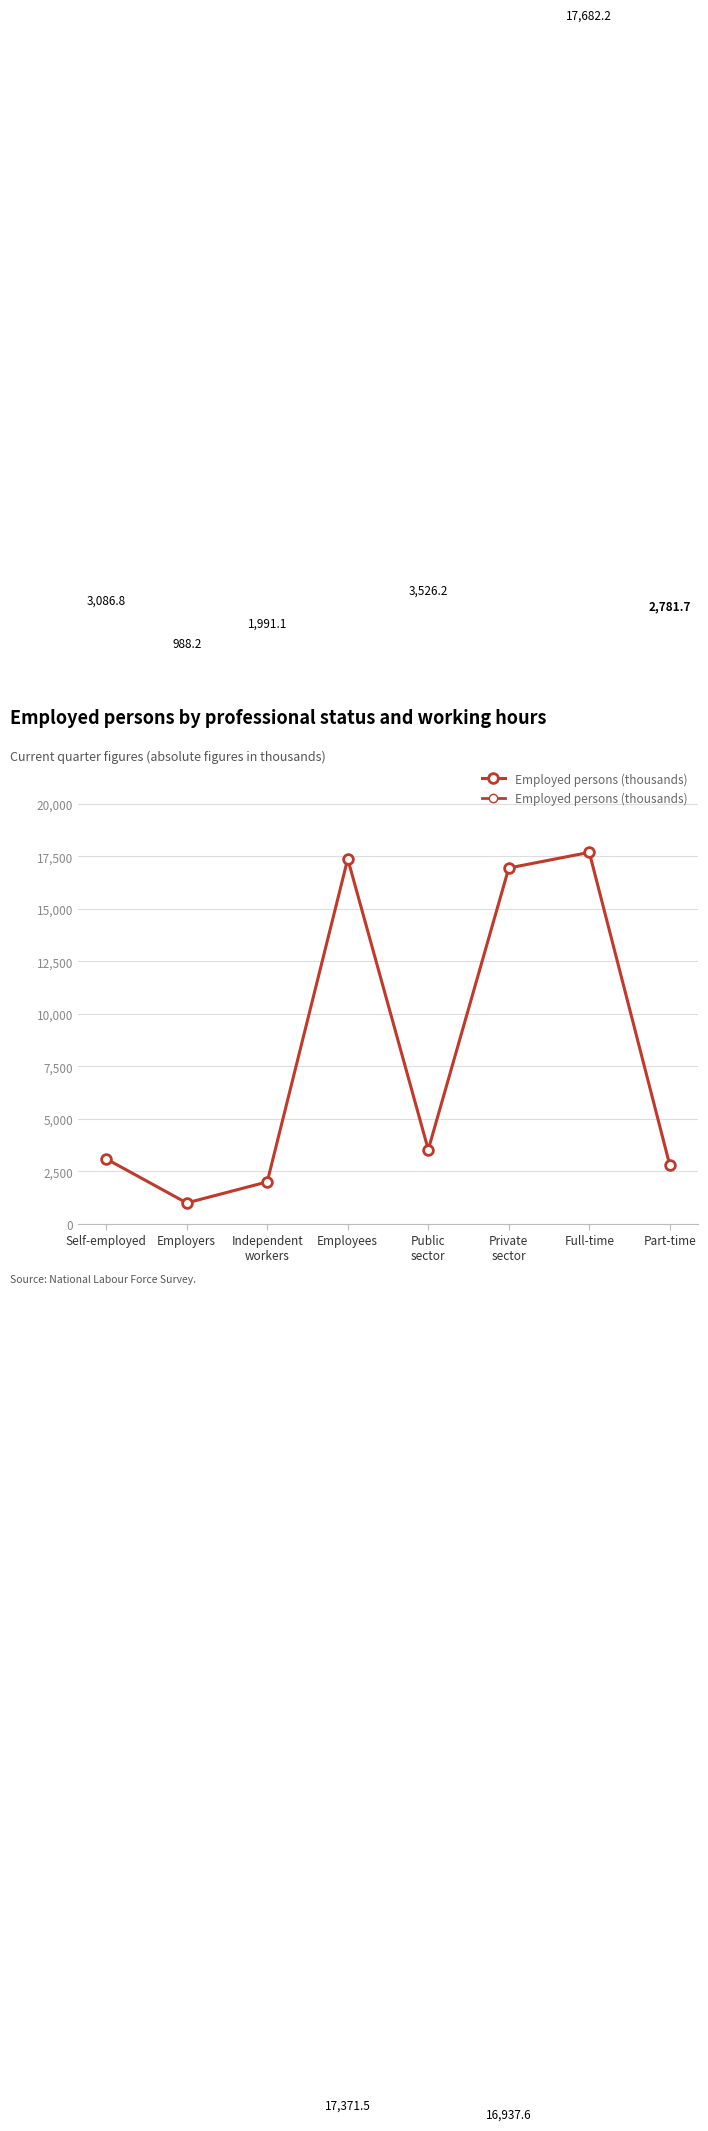

True or false: the data has more than 0 interior local peaks.

True